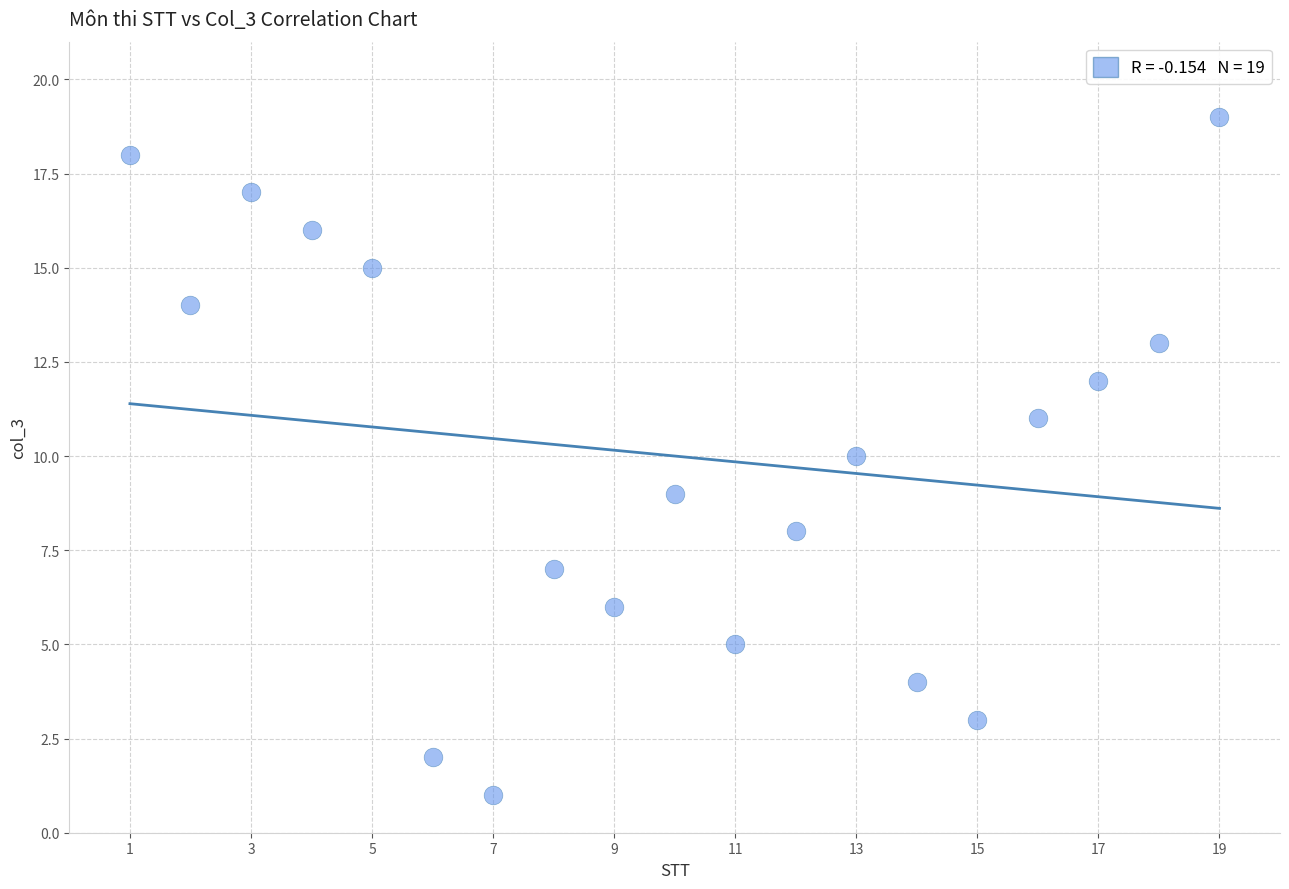

What is the range of X values (max minus min)?

18